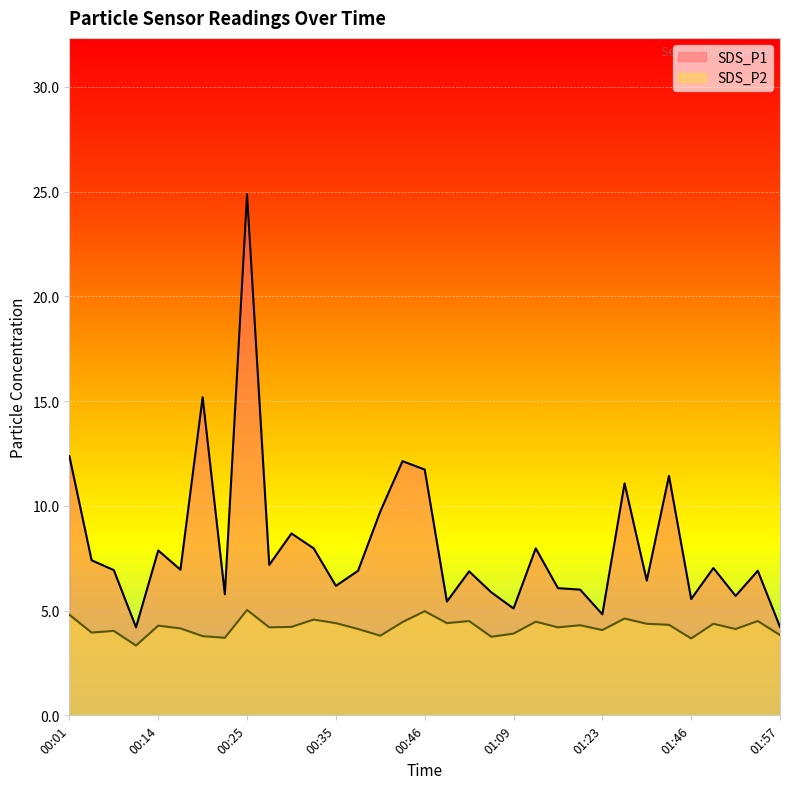

At which category does SDS_P2 reach its first local valley?

00:03